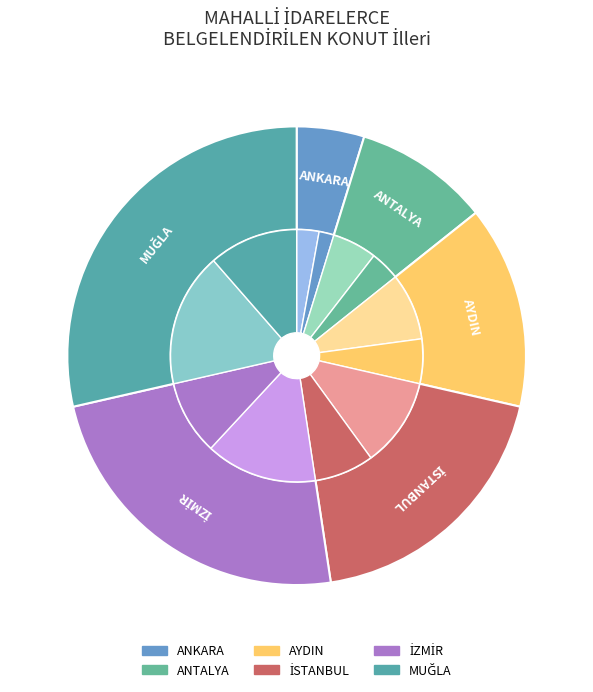

Which has a higher value, ANKARA or ANTALYA?

ANTALYA